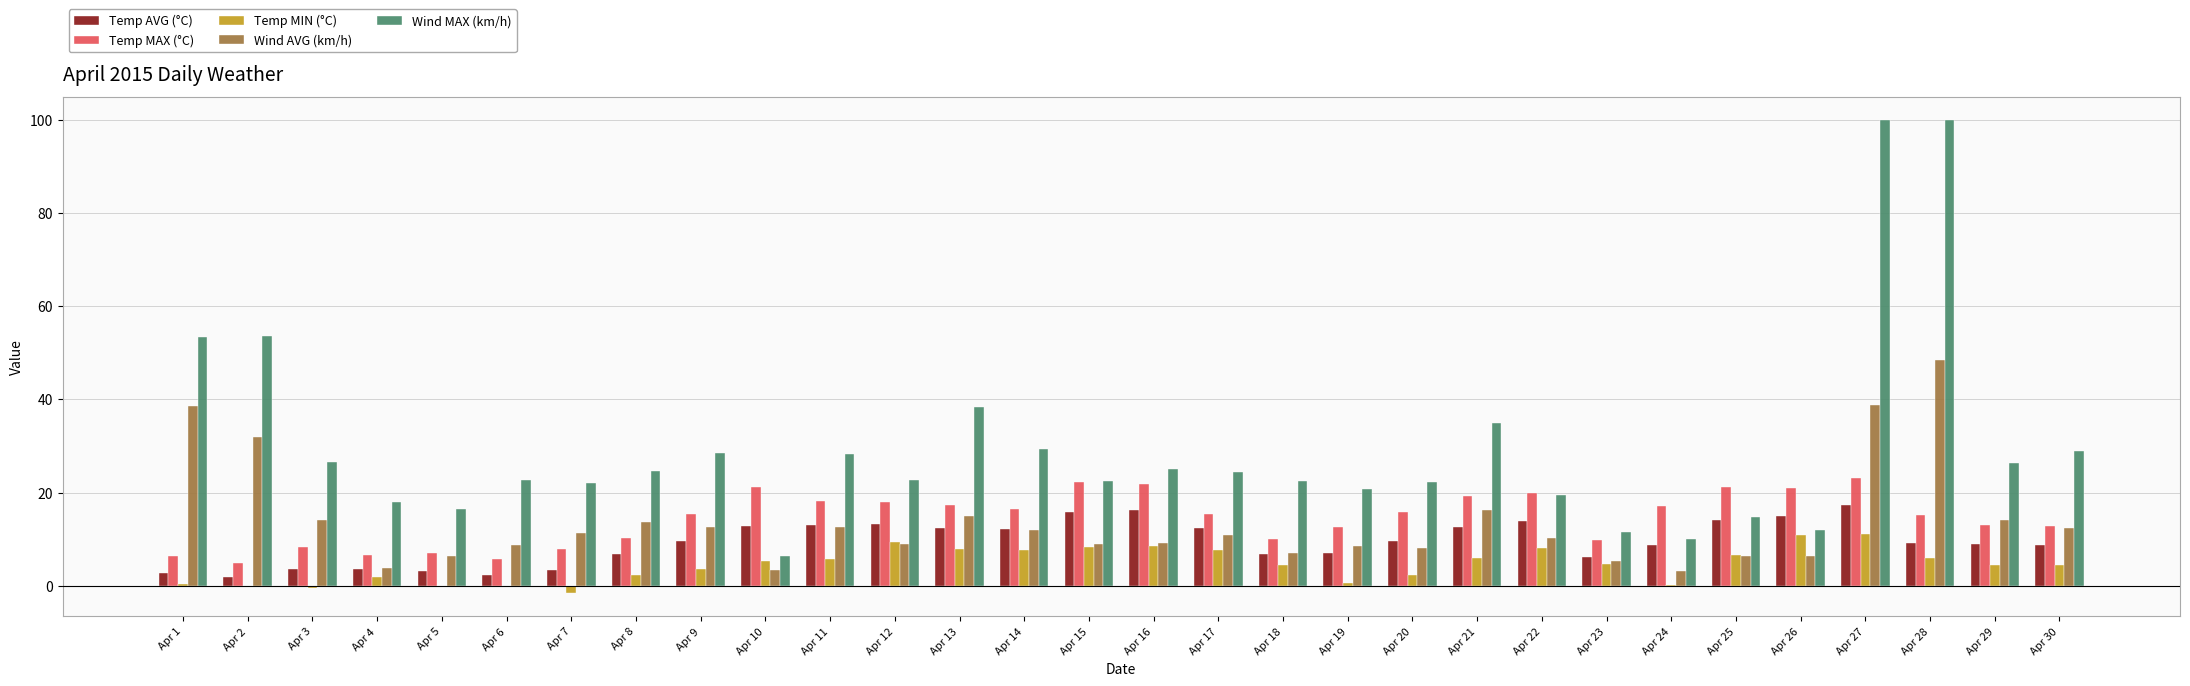

The value of Temp MAX (°C) at Apr 25 is 21.1. True or false?

True